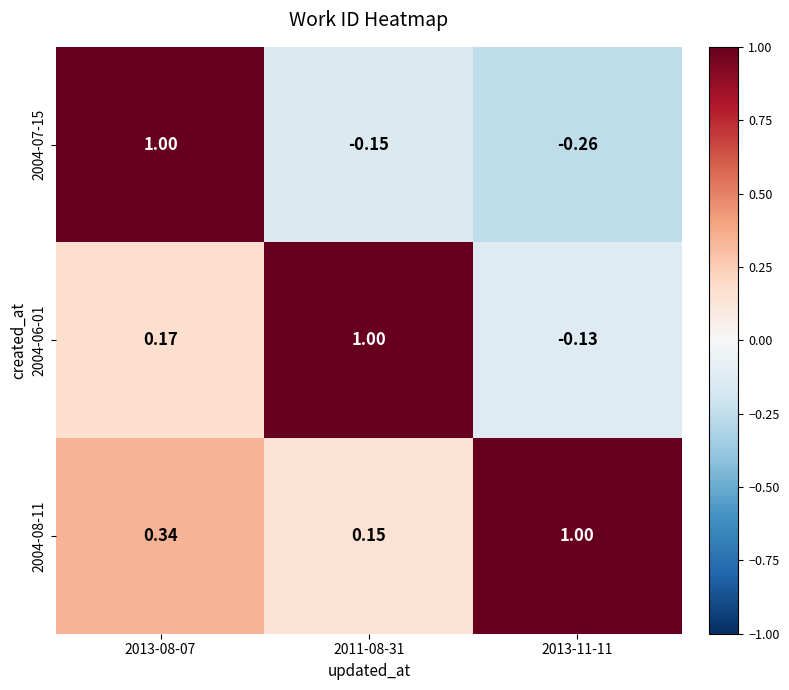

Which series has the widest spread of values?

2004-07-15